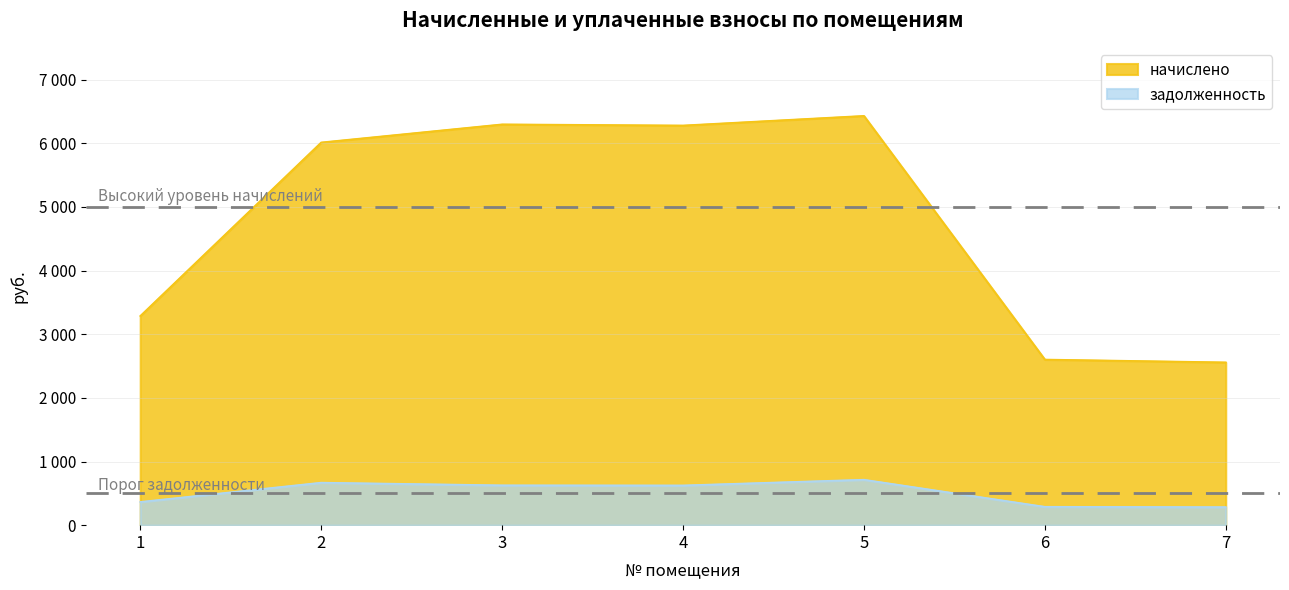

Reading left to right, extract all data points from this chart.

начислено: 3286.7	6013.8	6298.0	6280.3	6431.3	2602.7	2558.3
задолженность: 365.2	668.2	626.5	624.7	714.6	289.2	284.3